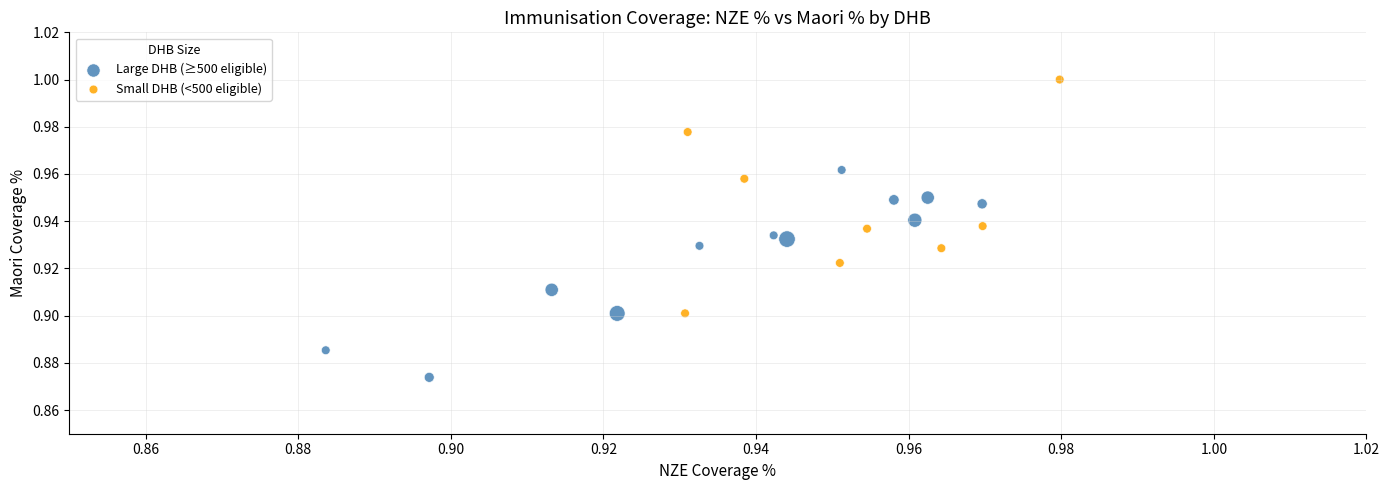

Which series contains the highest Y value?

Small DHB (<500 eligible)